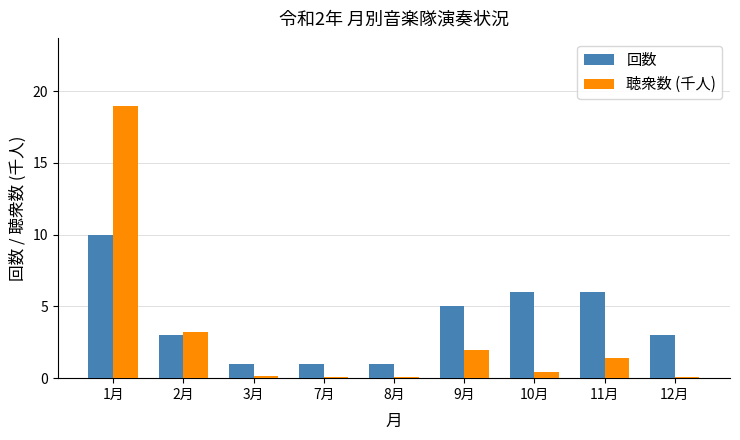

At which category is the sum across all series the highest?

1月